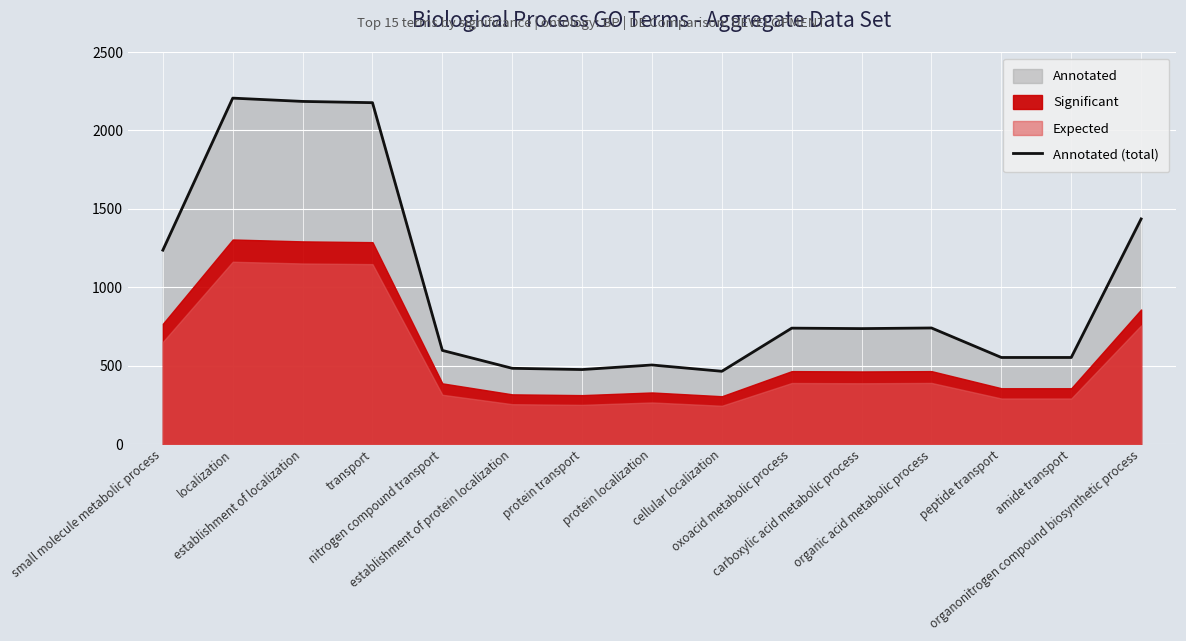

What is the sum of the values at establishment of protein localization and organic acid metabolic process?

1225